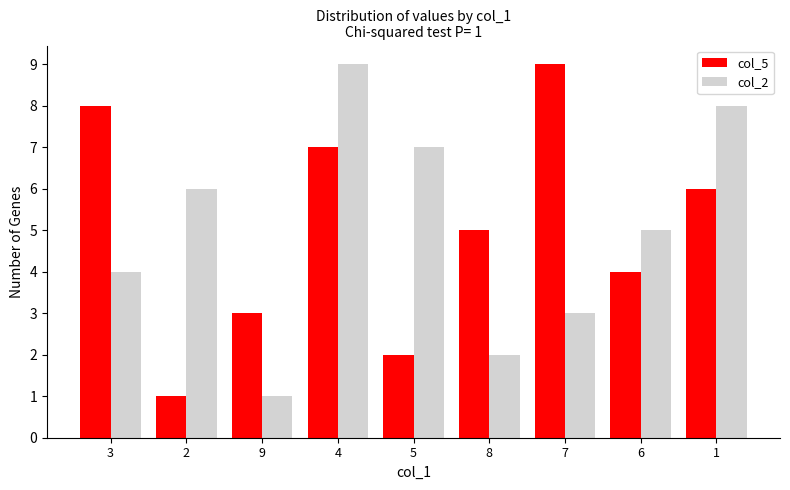

Is the value of col_2 at 9 greater than the value of col_5 at 6?

No